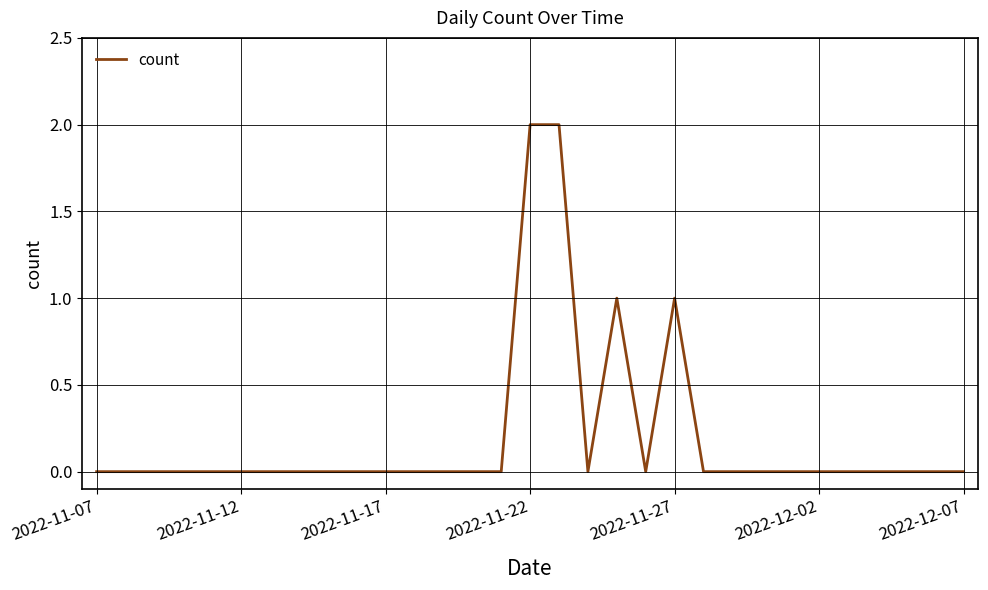

Does the chart display data point markers on the line(s)?

No